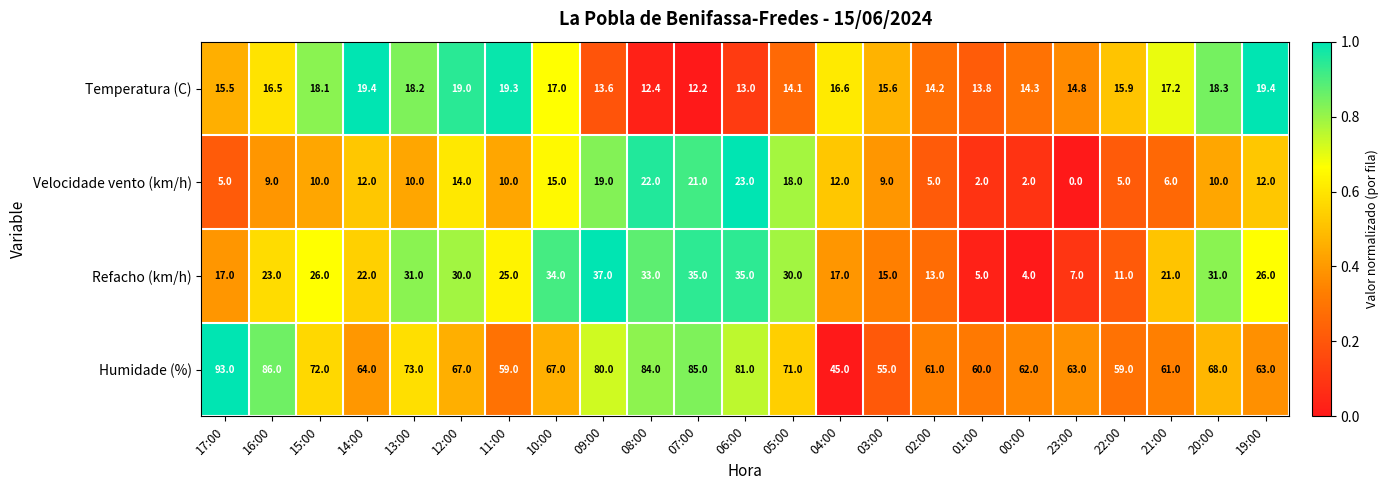

Is it true that Velocidade vento (km/h) equals 6.0 at 21:00?

True